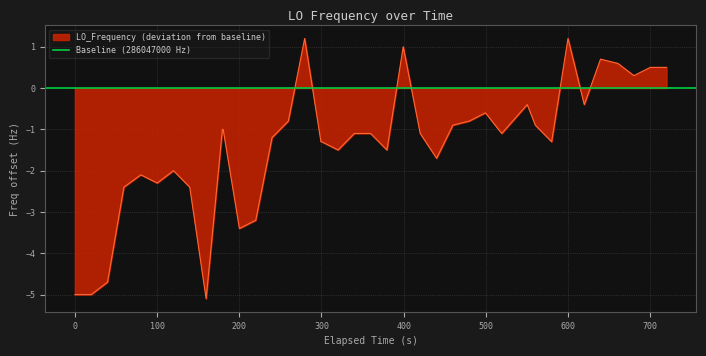

What is the maximum value for LO_Frequency (deviation from baseline)?

1.2